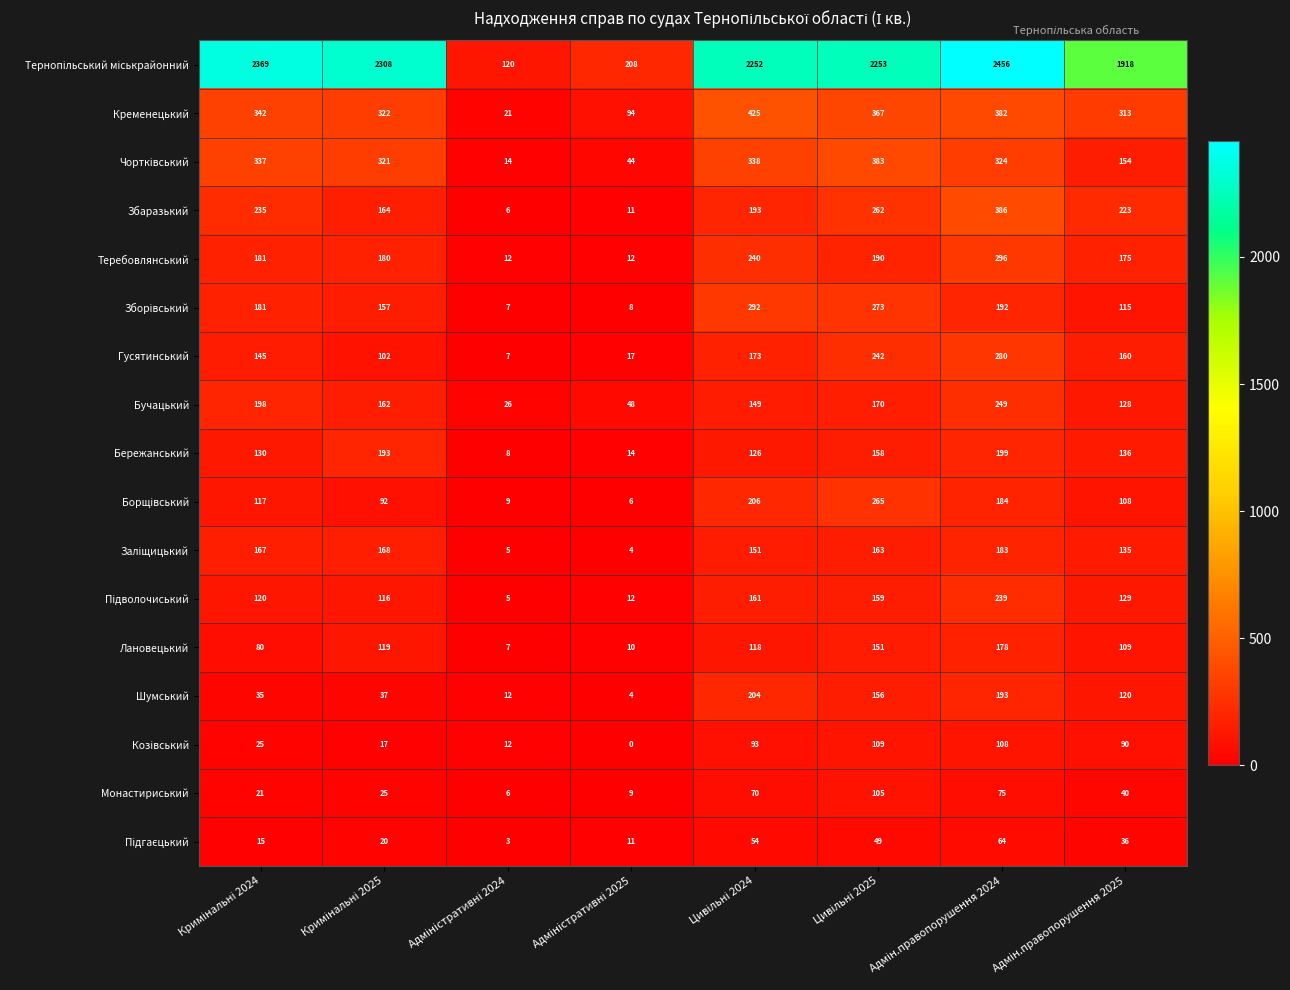

How many data points does each series have?

8